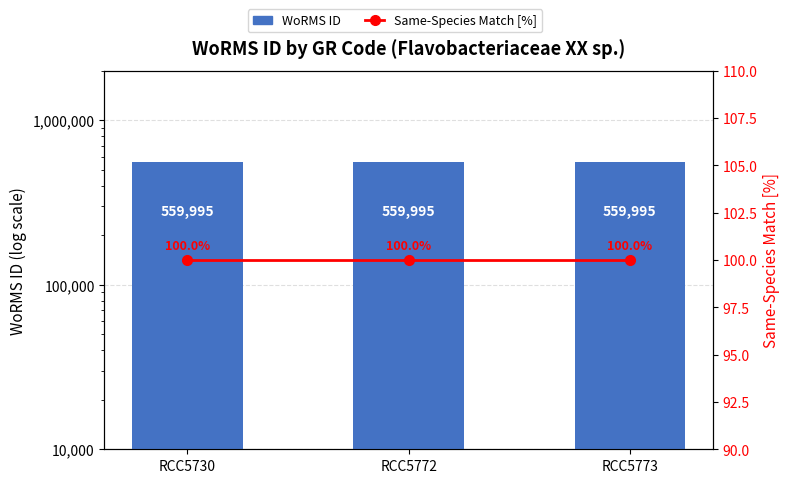

Reading left to right, list all the values displayed in this chart.

WoRMS ID: 559995	559995	559995
Same-Species Match [%]: 100	100	100